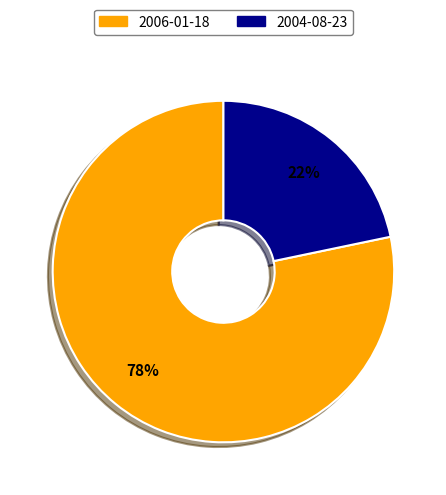

Is there a majority slice in this chart?

Yes